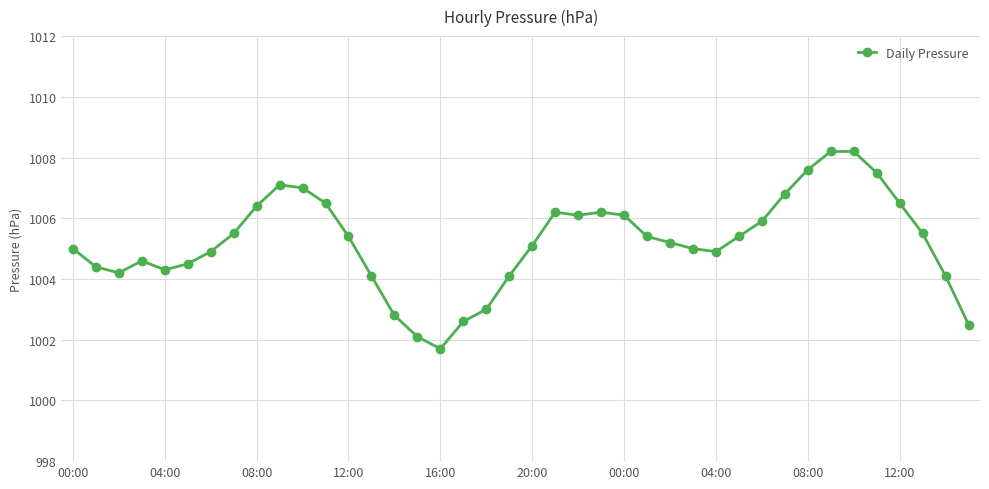

What is the sum of all values?

40208.6